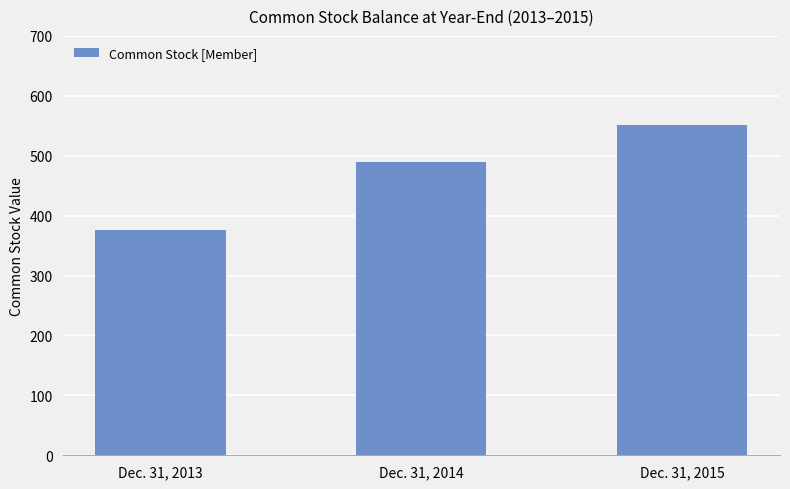

How many values are between 376 and 552?

3